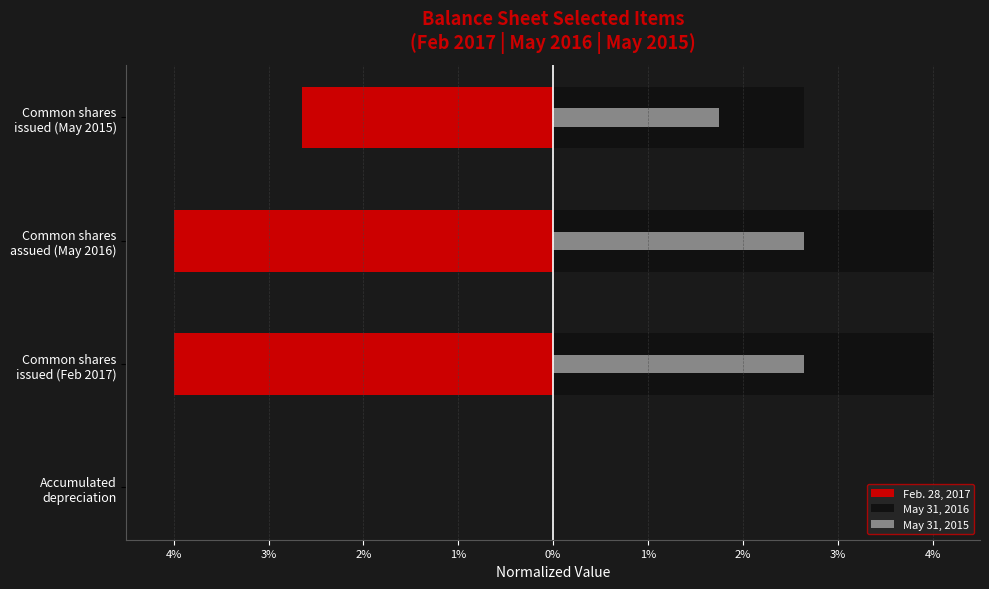

Which series has the largest range (max minus min)?

May 31, 2016